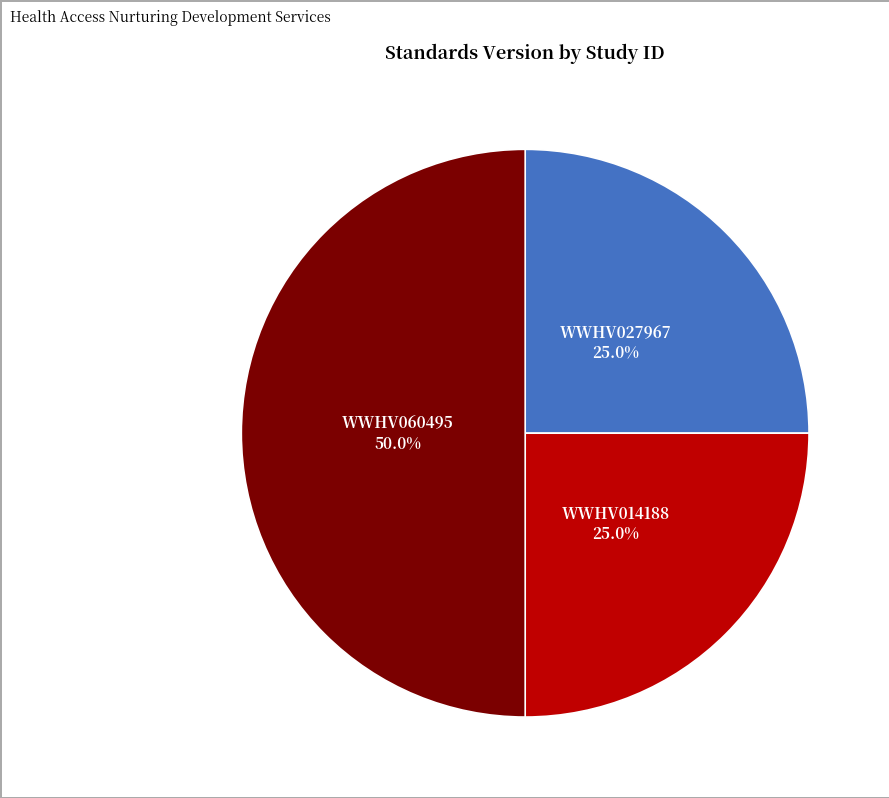

Count the number of slices in the pie.

3